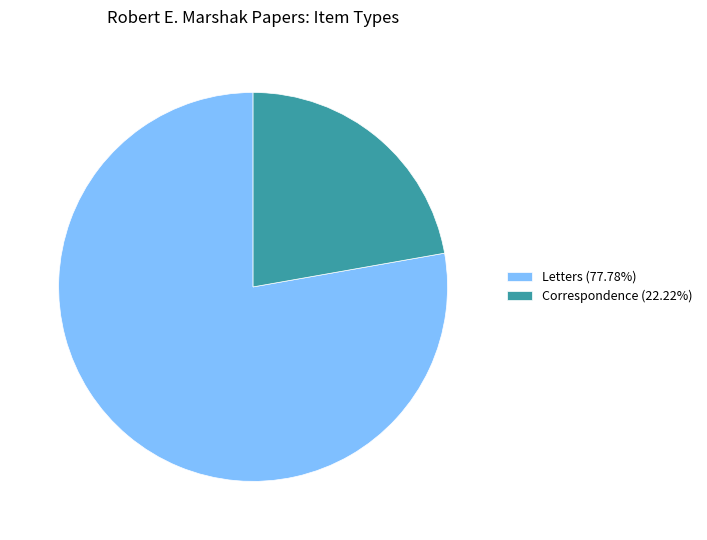

Combined, do Correspondence (22.22%) and Letters (77.78%) account for over 50%?

Yes